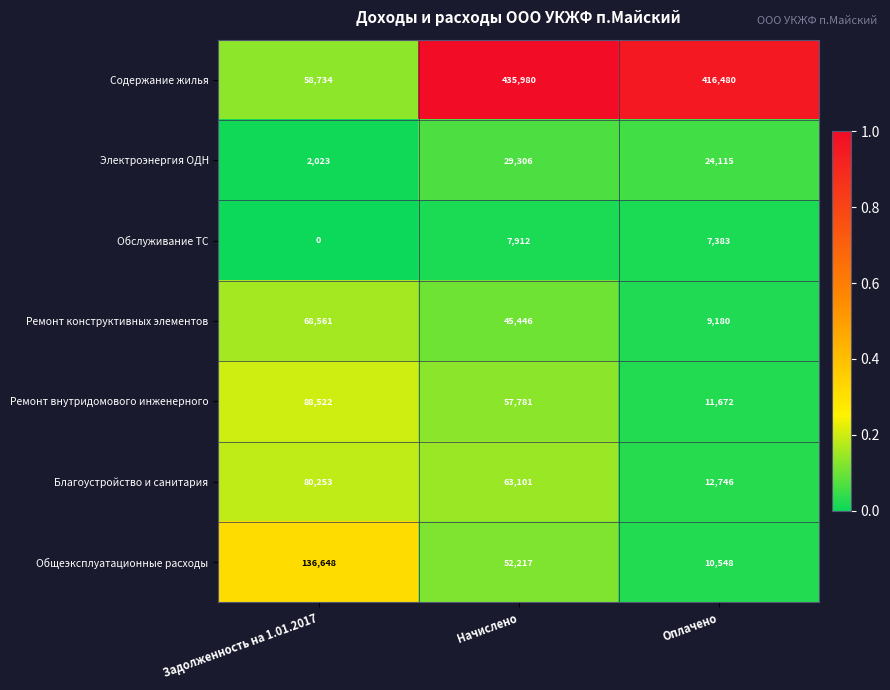

True or false: Содержание жилья has a value of 30001 at Задолженность на 1.01.2017.

False